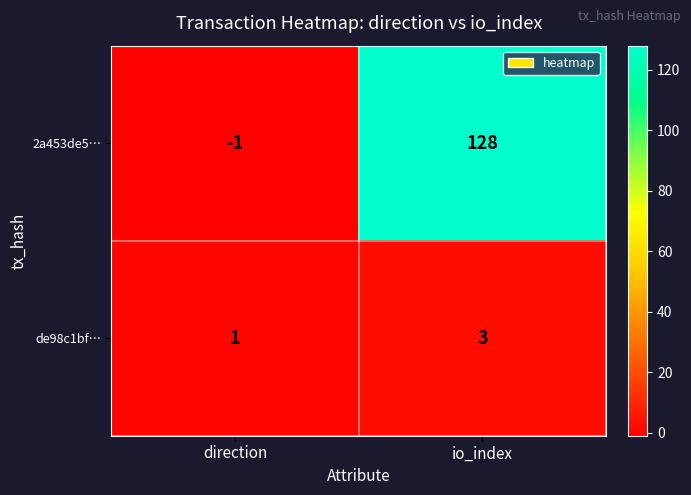

What is the sum of all de98c1bf… values?

4